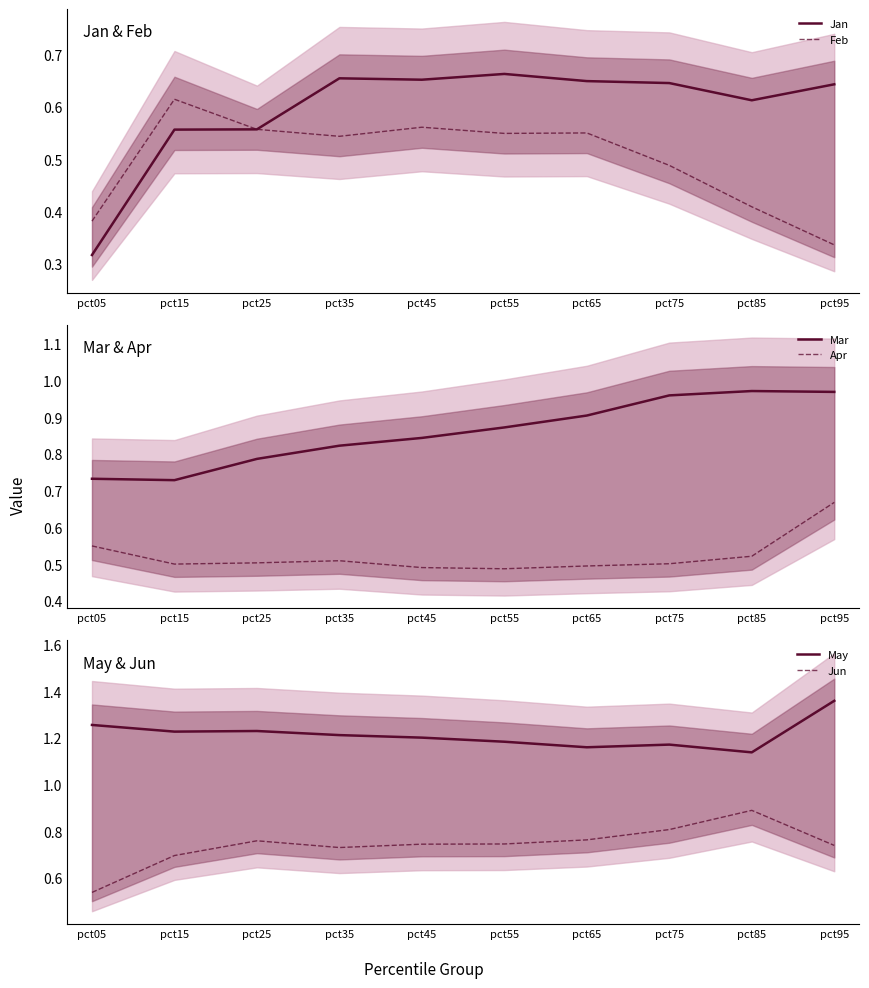

At which label is Feb closest to 0?

pct95